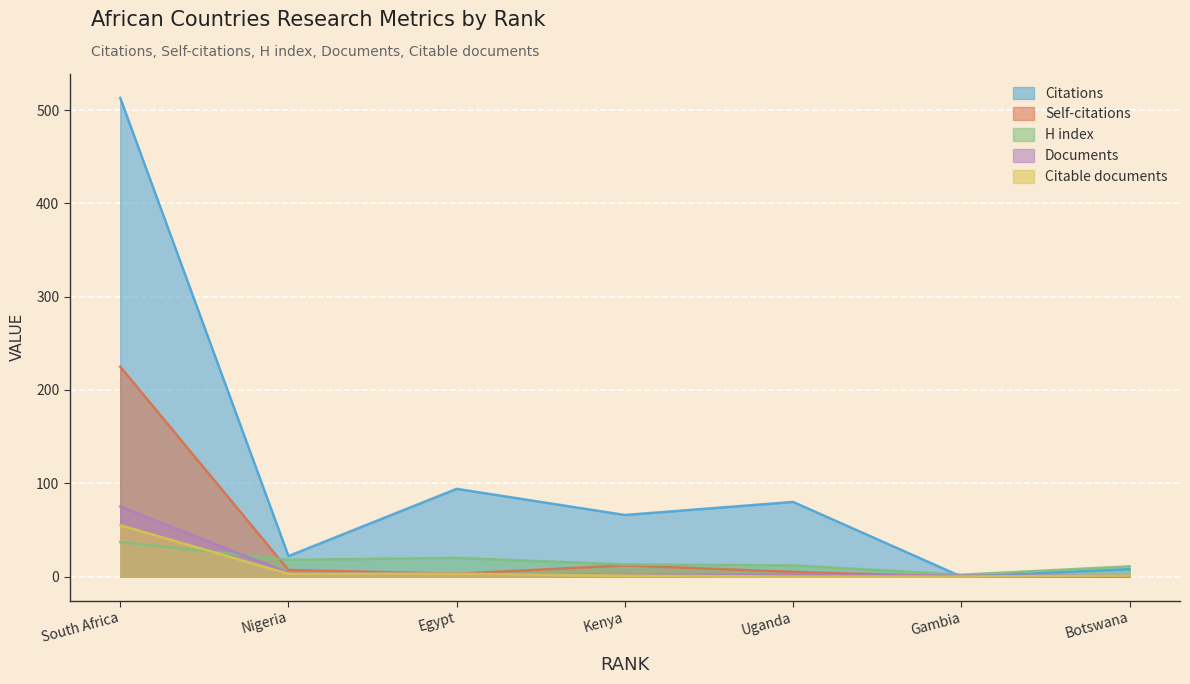

Is it true that Citable documents equals 55 at South Africa?

True